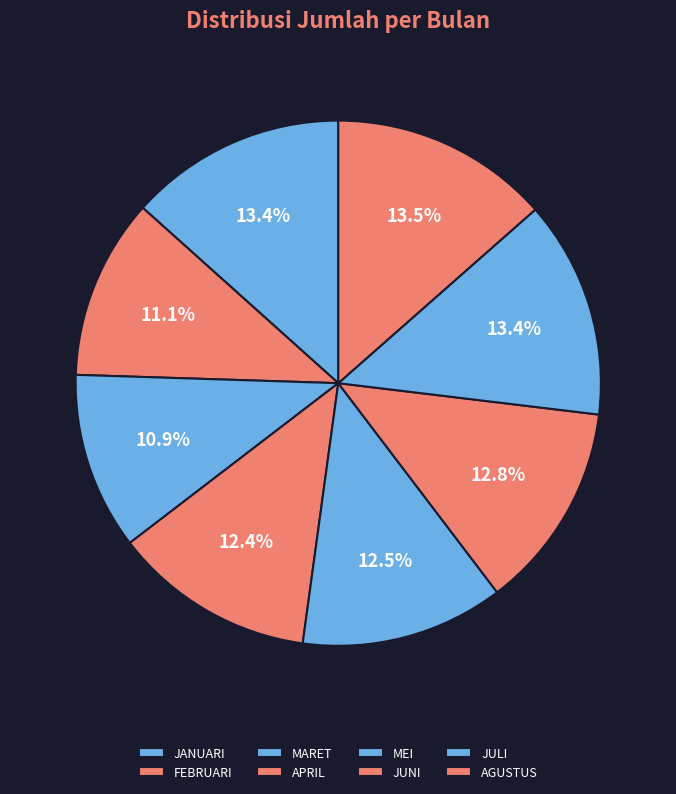

How many slices are in this pie chart?

8